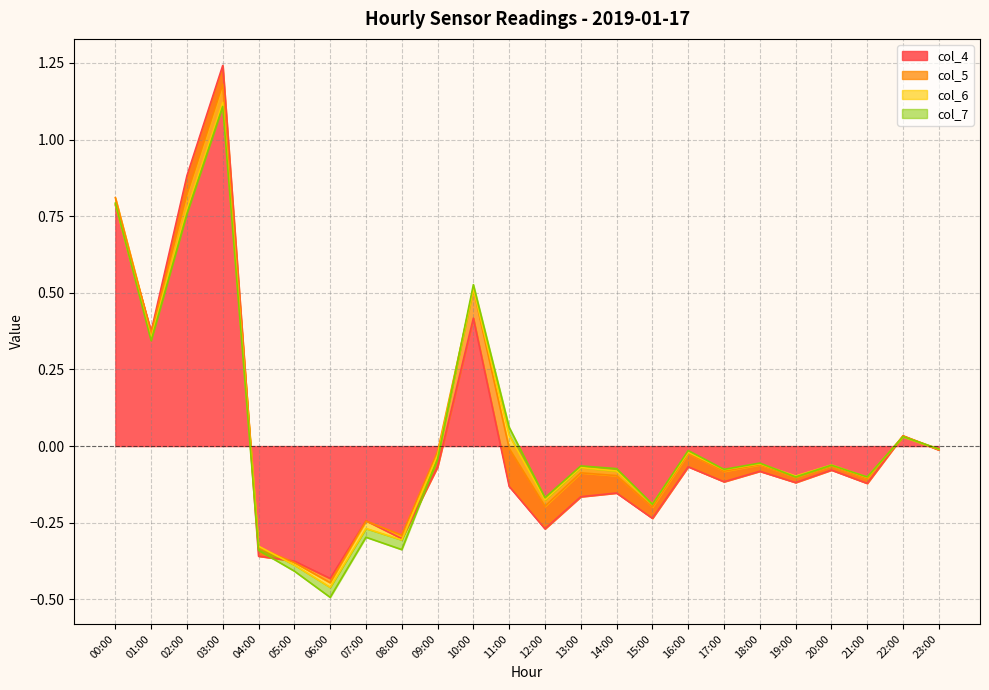

Which has a higher value, 05:00 or 12:00?

12:00